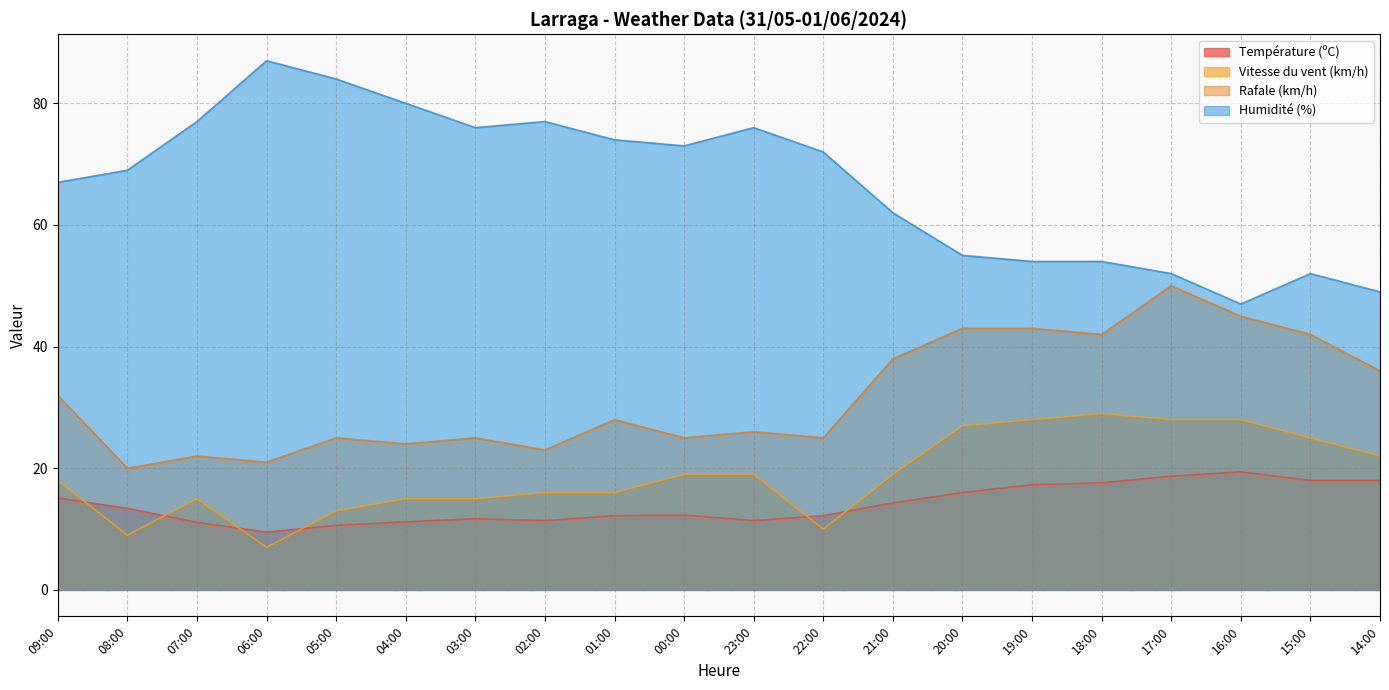

At which label does Vitesse du vent (km/h) first exceed 19?

20:00